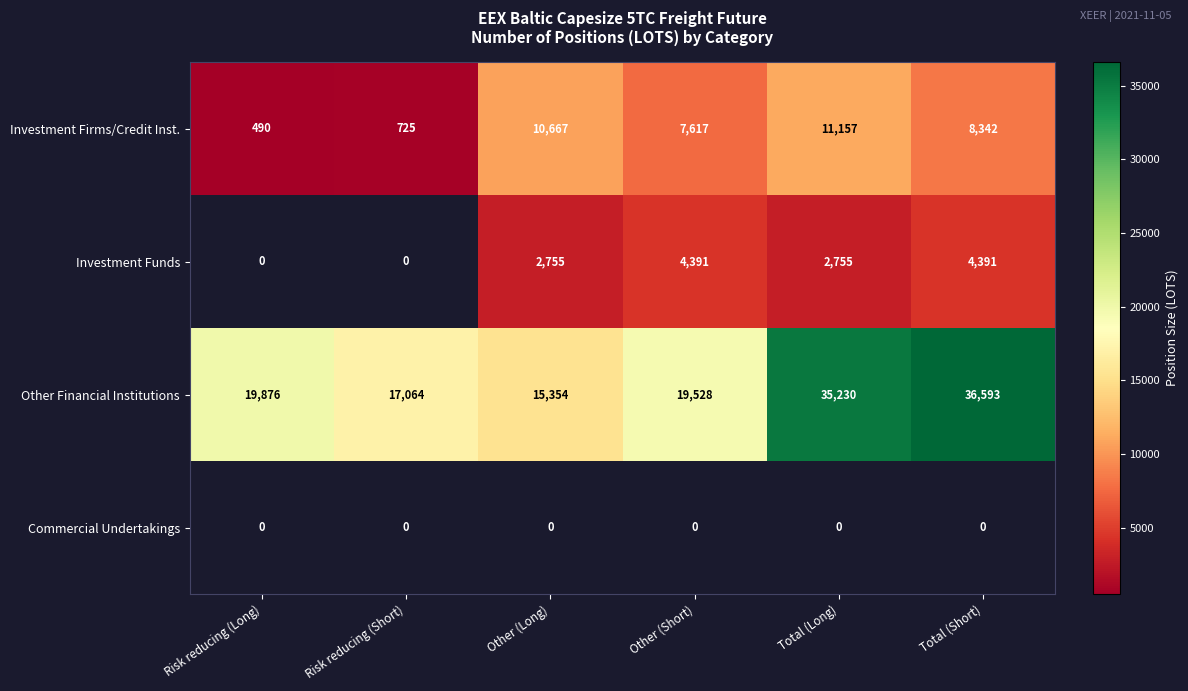

What is the minimum value shown in the chart?

490.0